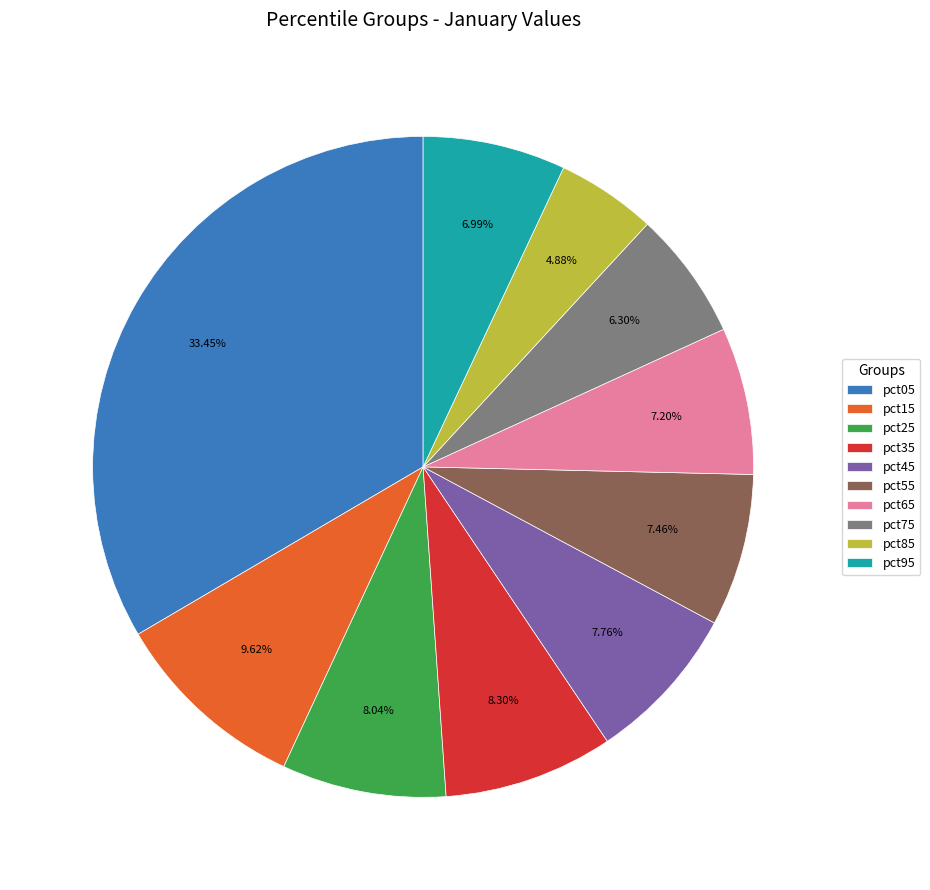

Does any single category account for the majority?

No